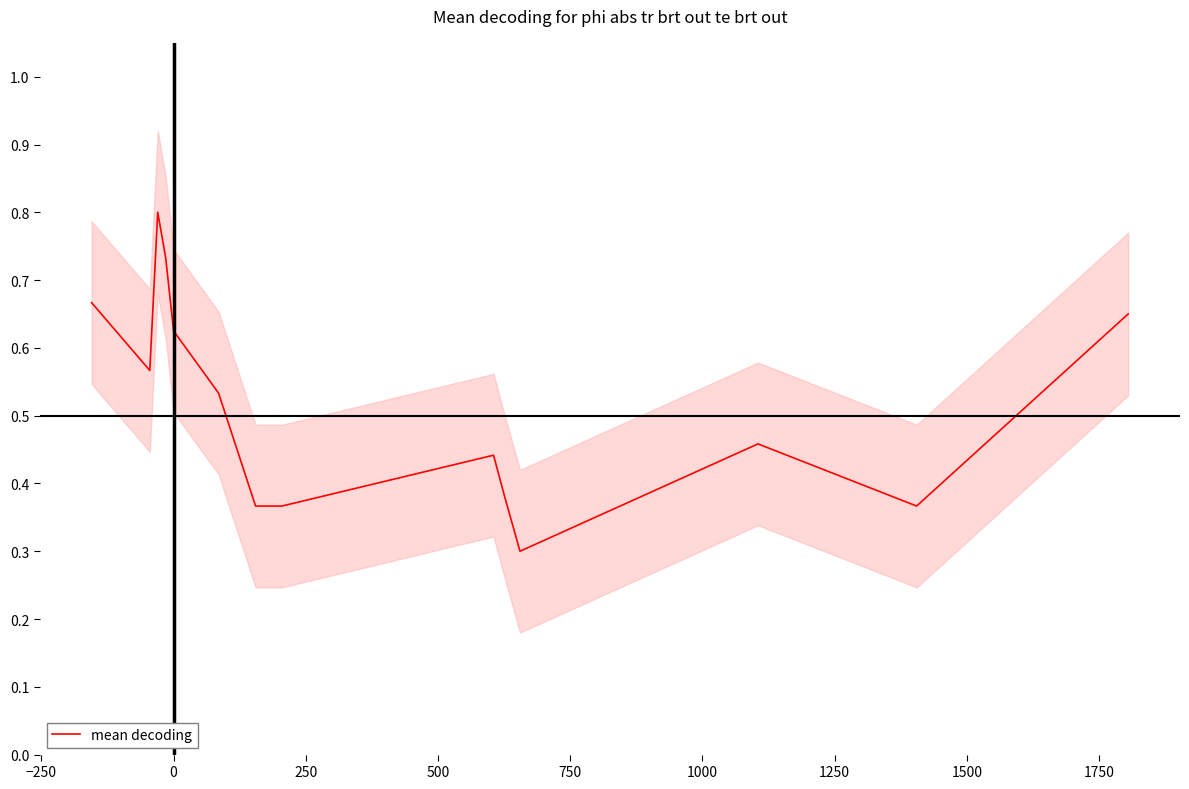

What is the value of the 11th point from the left?

0.3